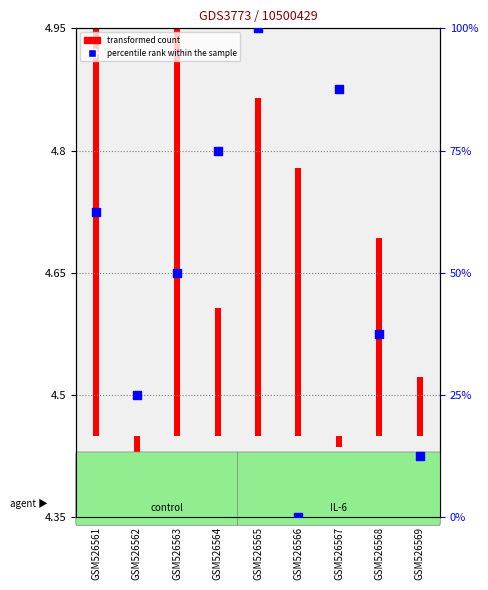

Which has a higher value, GSM526565 or GSM526566?

GSM526565